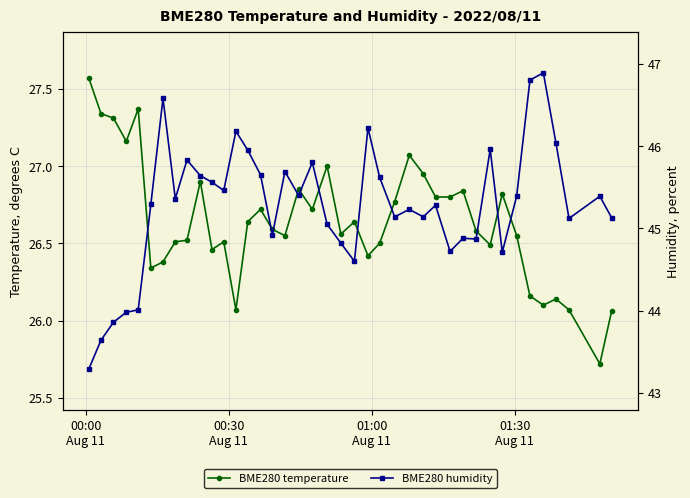

What is the sum of all BME280 humidity values?

1811.1